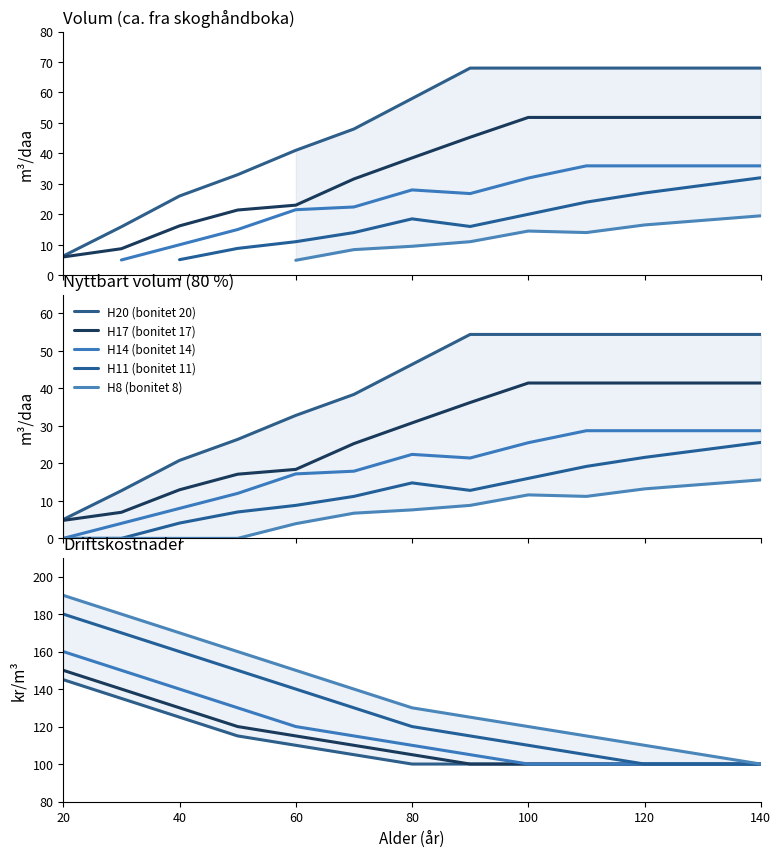

What position from the right is 100?

5